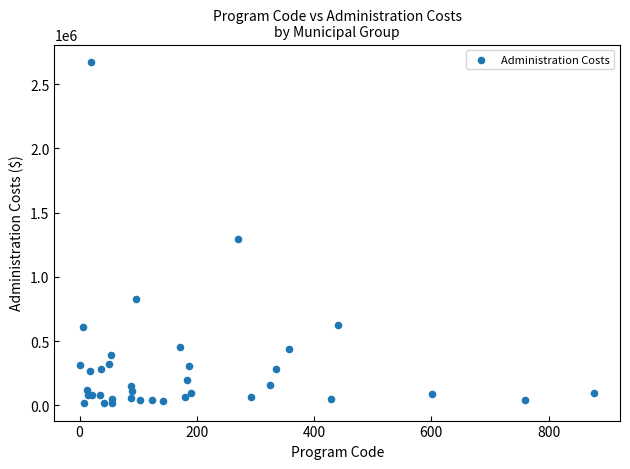

What Y value in the scatter plot is closest to 1344901?

1292802.9